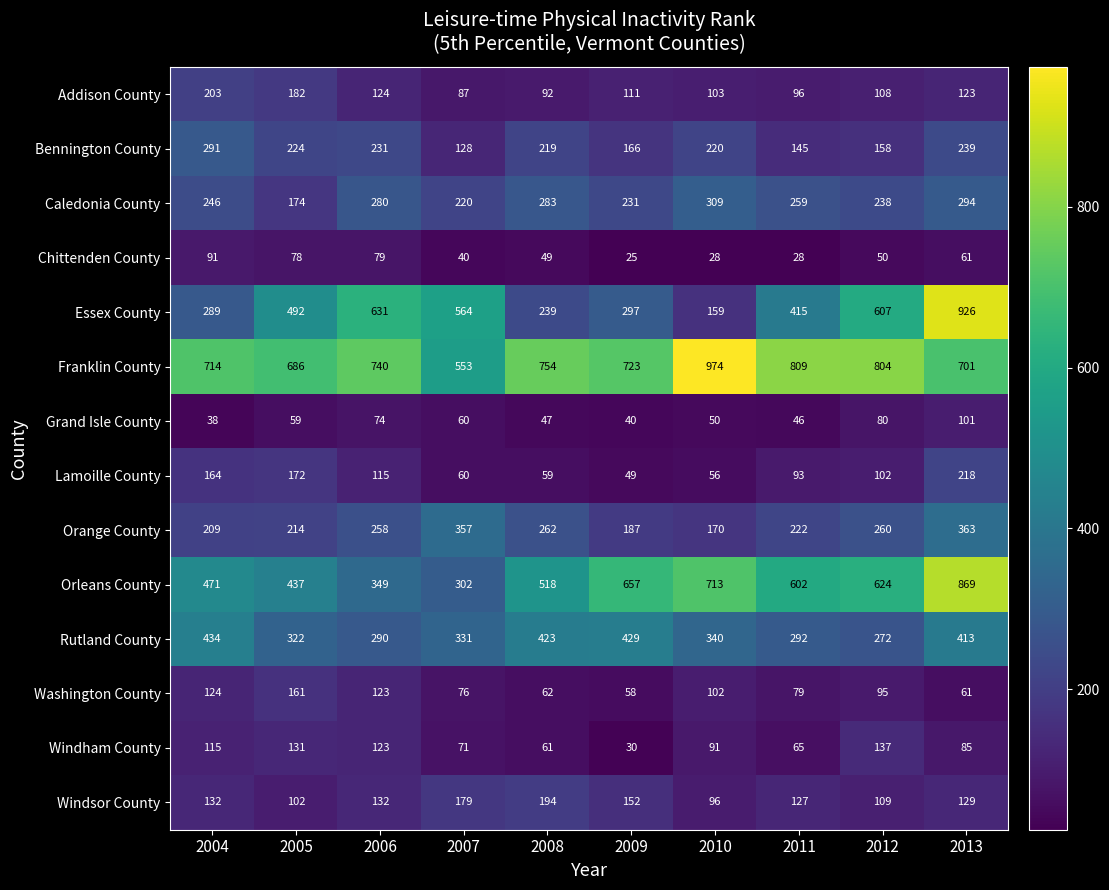

What is the average value of the Windham County series?

91